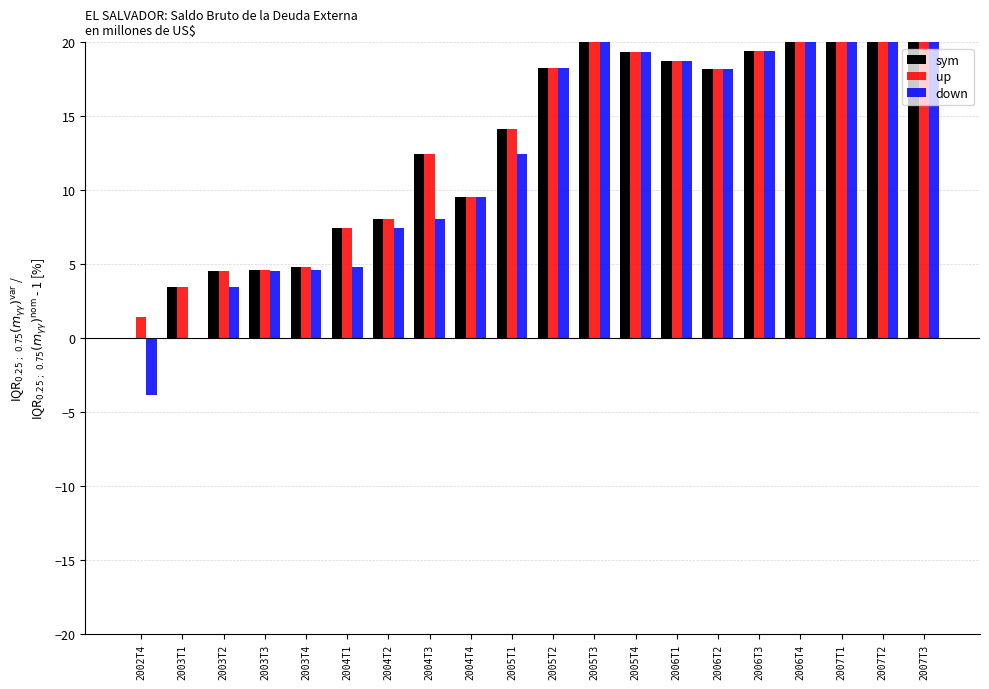

How many bars are there in total?

60